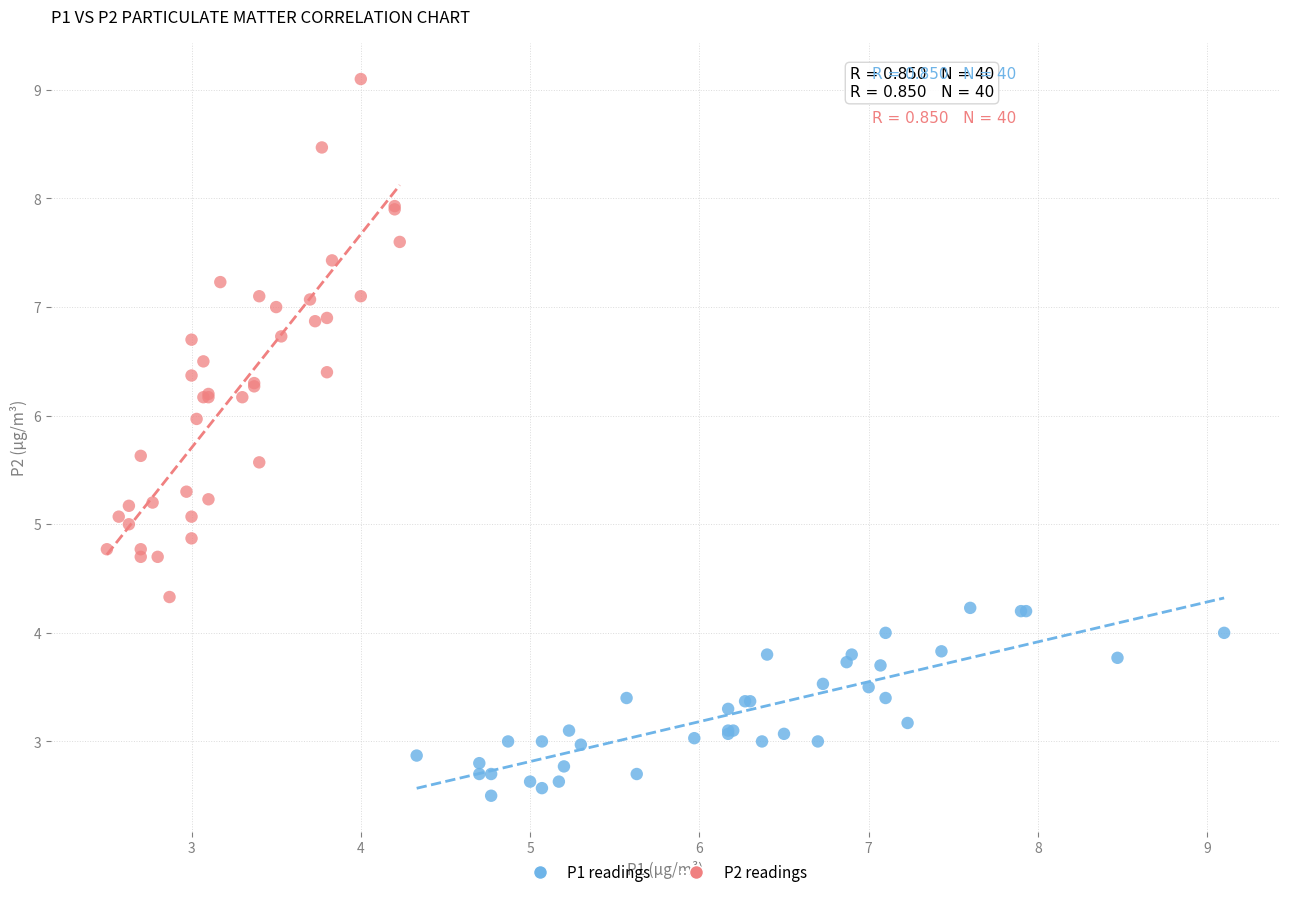

Which series has the largest Y range (max minus min)?

P2 readings